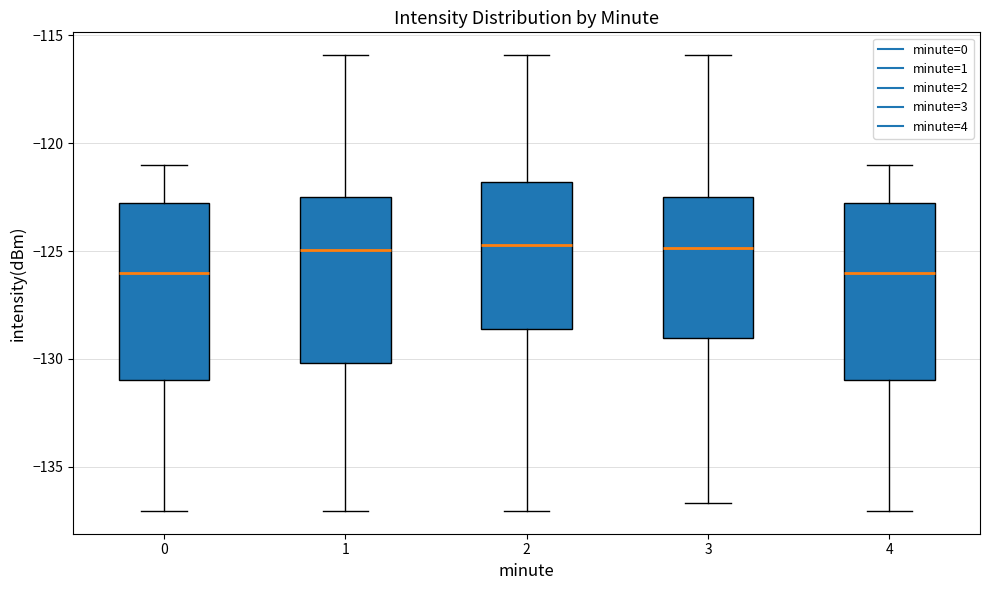

Reading left to right, read every box against the y-axis: the position of its median line, the range the box covers, and the ends of its whiskers. The values are not printed on the chart, so give them approximately, as read against the axis.

0: median -126.0, box -131.0 to -123.0, whiskers -137.0 to -121.0
1: median -125.0, box -130.0 to -122.5, whiskers -137.0 to -116.0
2: median -124.5, box -128.5 to -122.0, whiskers -137.0 to -116.0
3: median -125.0, box -129.0 to -122.5, whiskers -136.5 to -116.0
4: median -126.0, box -131.0 to -123.0, whiskers -137.0 to -121.0